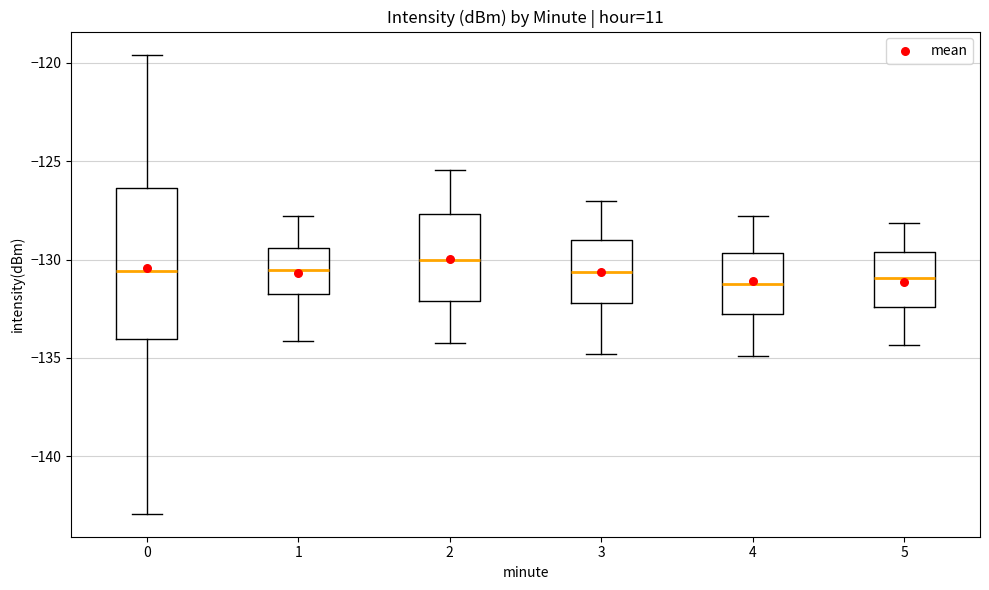

Which box is the tallest, from its lower edge to its upper edge?

0